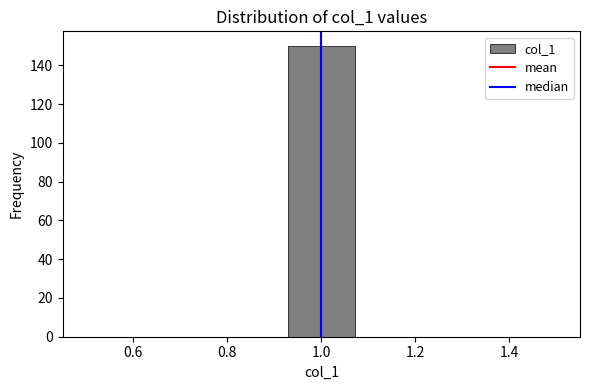

Over which range of the x-axis is the bar tallest?

0.92 to 1.08